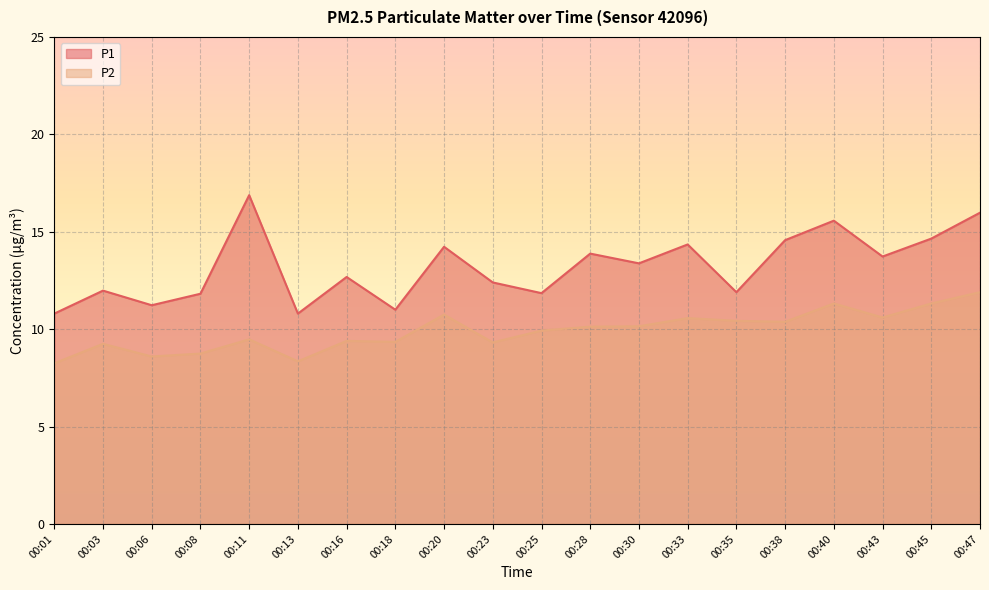

Between 00:28 and 00:30, which is larger?

00:28